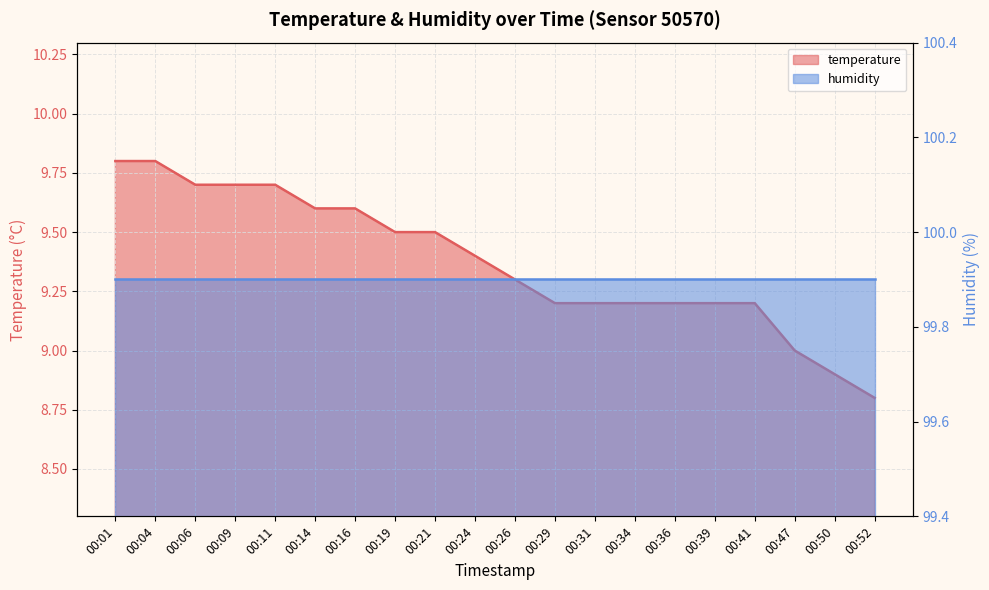

What is the change in value from 00:09 to 00:34?

-0.5